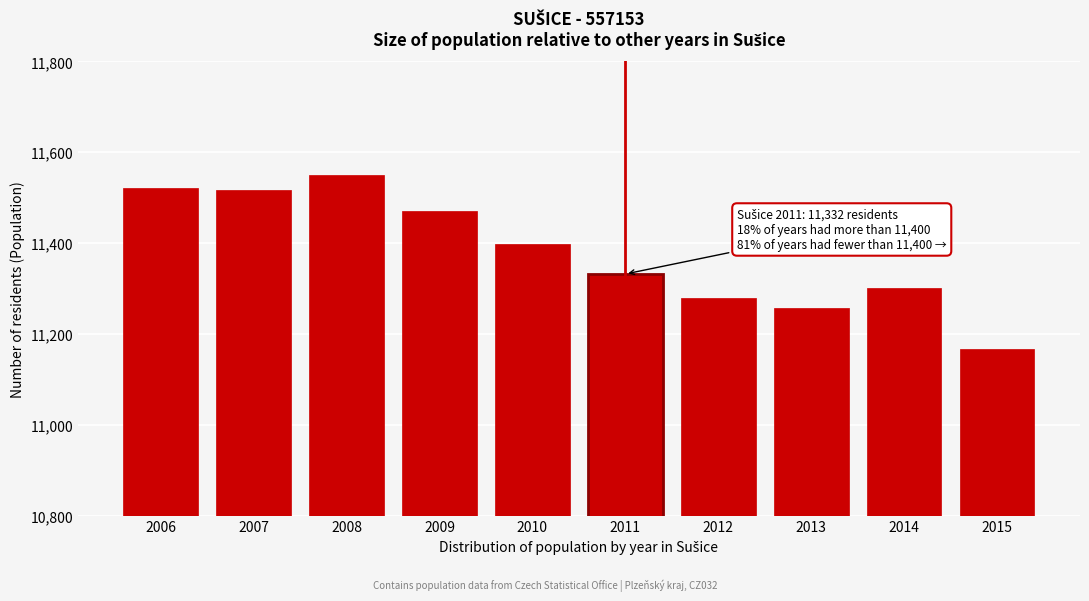

What is the average value?

11379